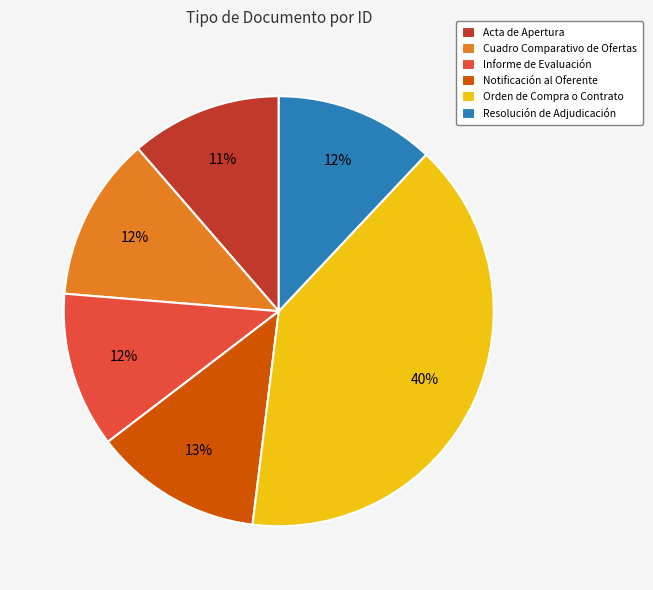

Which category has the biggest portion of the pie?

Orden de Compra o Contrato